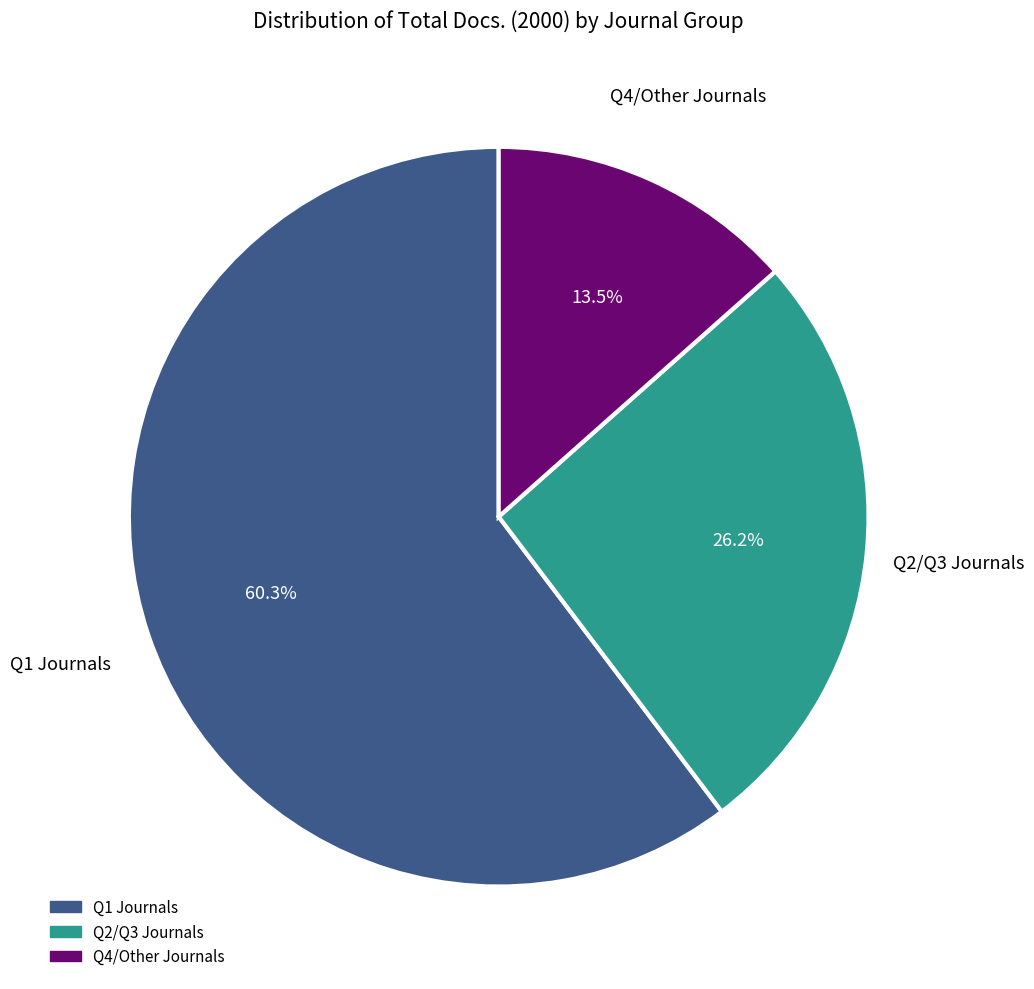

How many segments does this pie chart have?

3